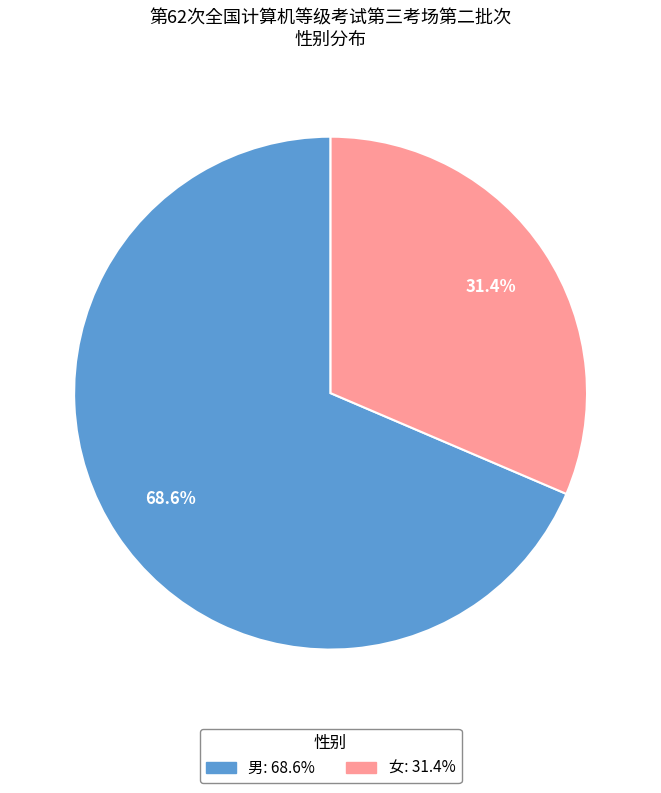

To the nearest percent, what portion does 男 represent?

69%